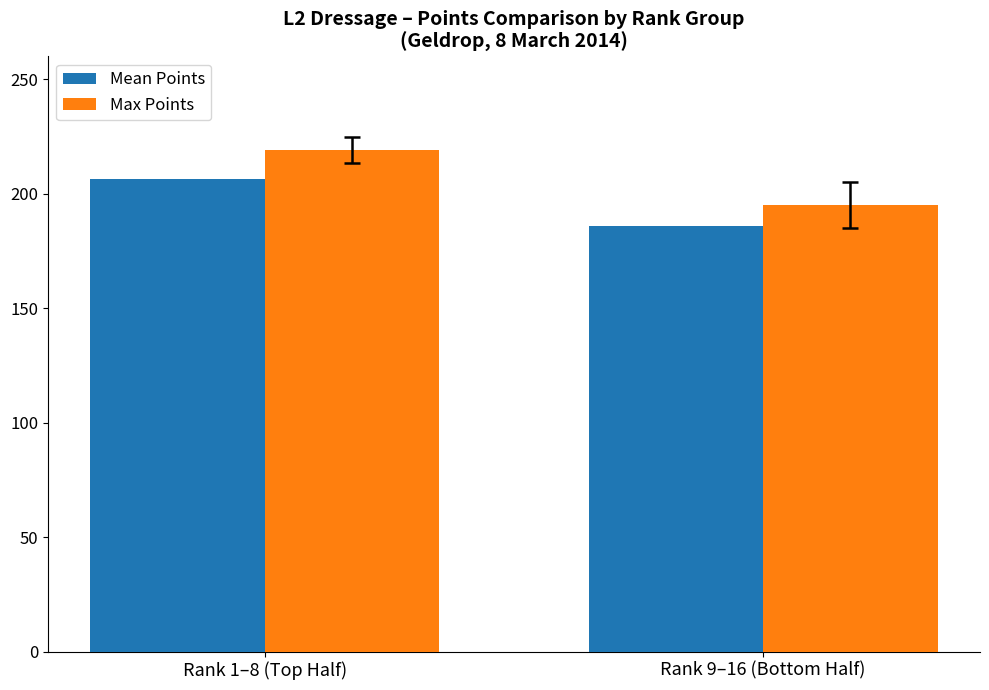

How many values in the Mean Points series exceed 206?

1